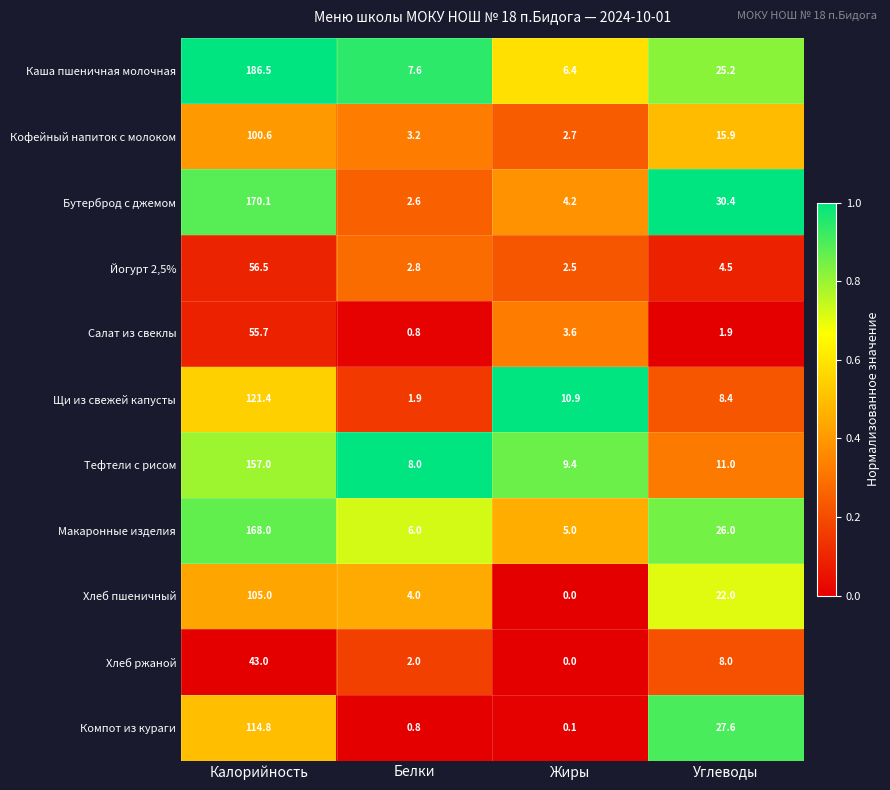

Which series changed the most between Калорийность and Углеводы?

Каша пшеничная молочная